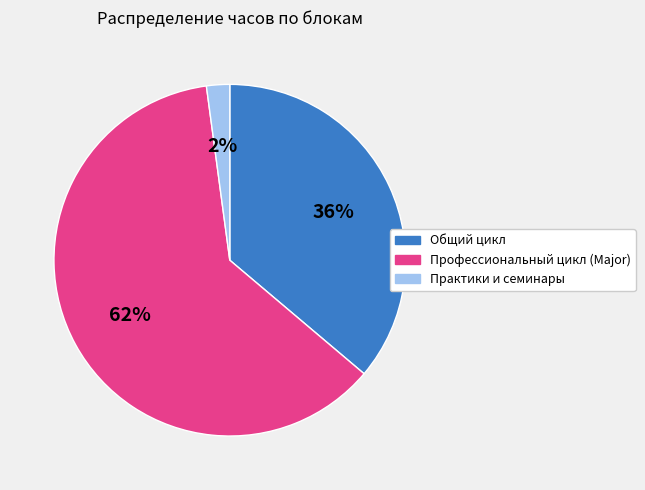

To the nearest percent, what is the combined percentage of Общий цикл and Практики и семинары?

38%